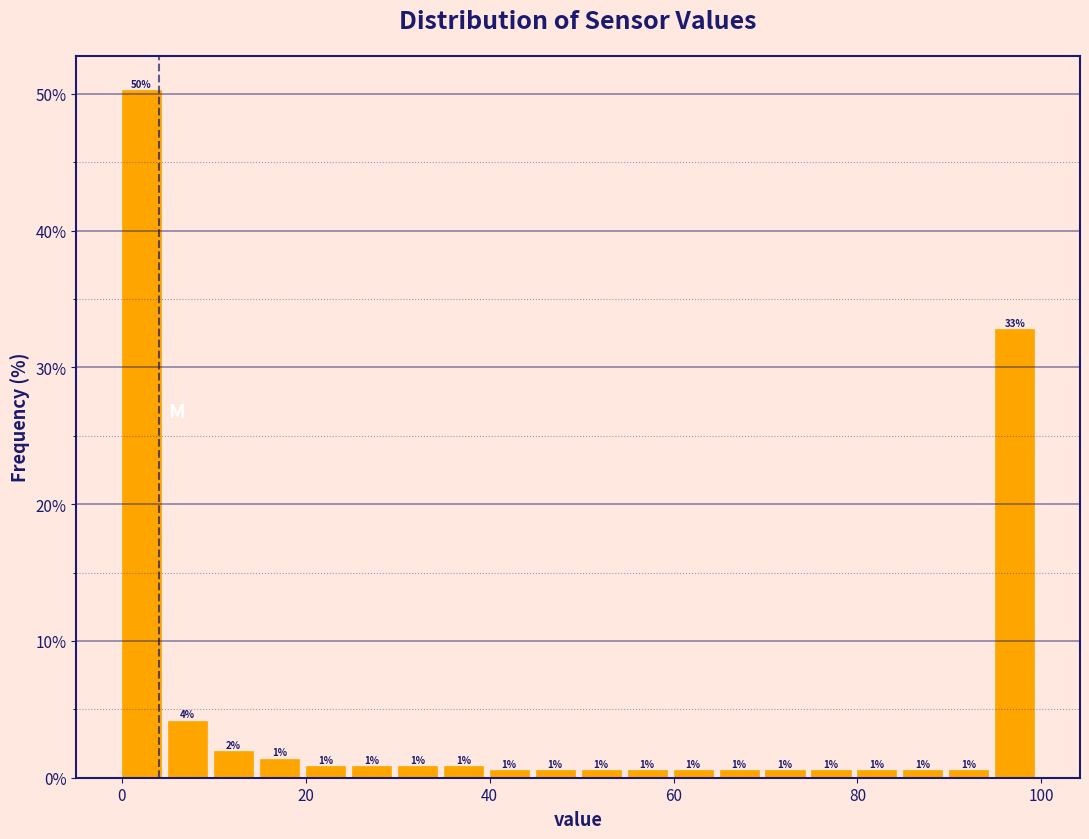

Around what value on the x-axis is the tallest bar? Give the approximate position of its centre, as read against the axis.

2